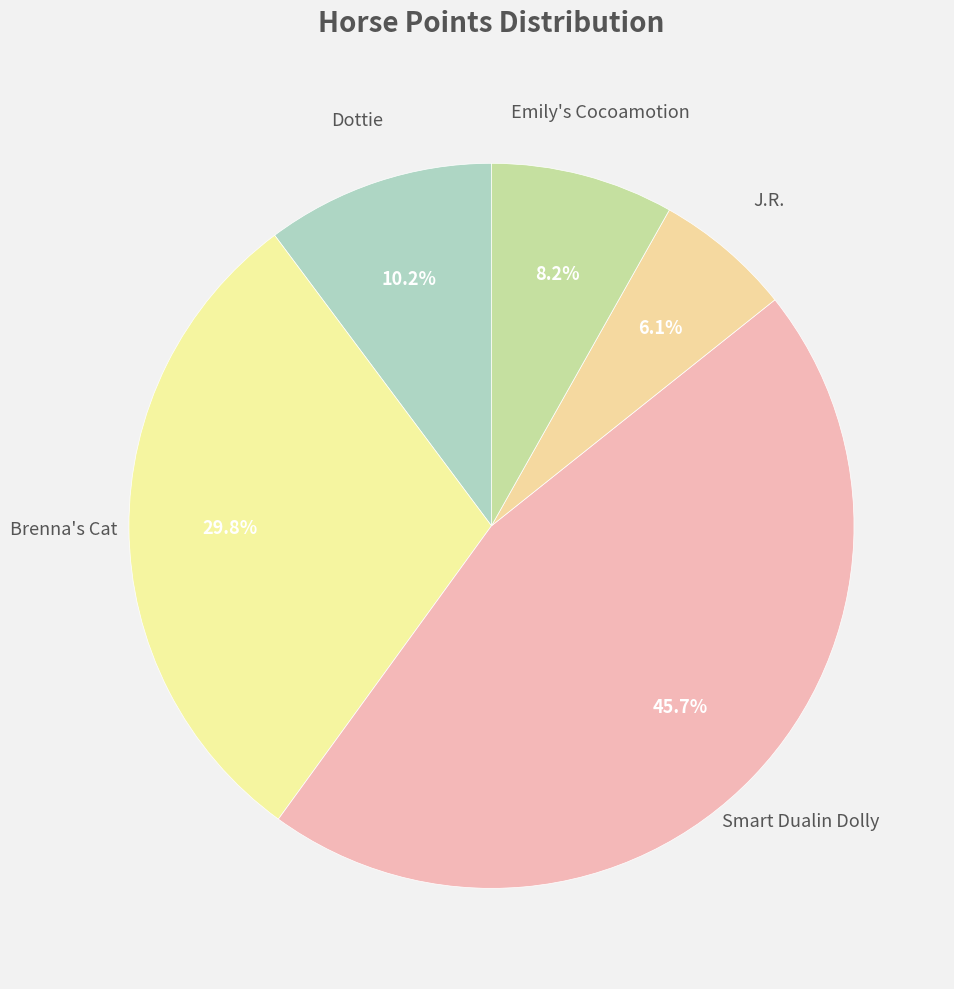

To the nearest percent, what is the average slice percentage?

20%